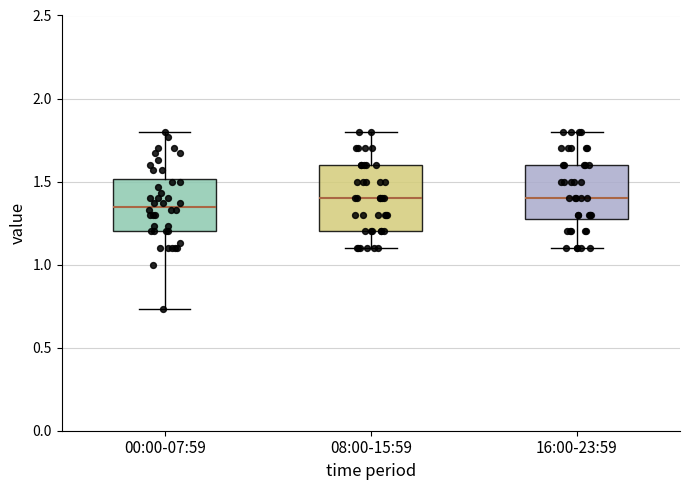

Which box is the tallest, from its lower edge to its upper edge?

08:00-15:59